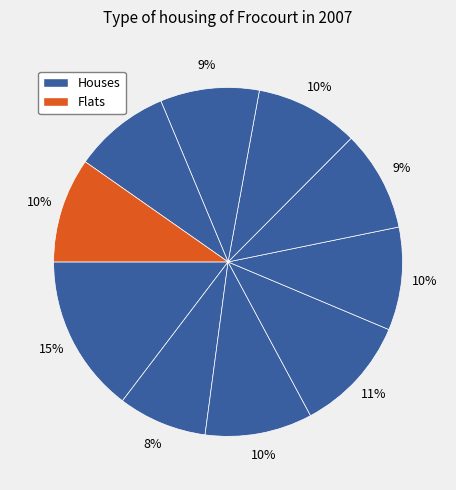

How many segments does this pie chart have?

10